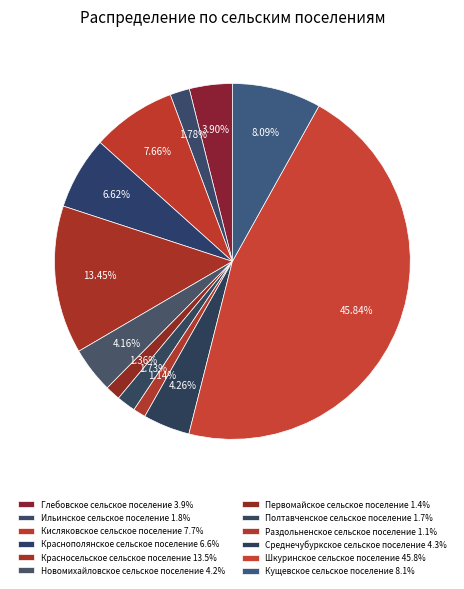

How much of the chart is everything except Первомайское сельское поселение?

98.6%